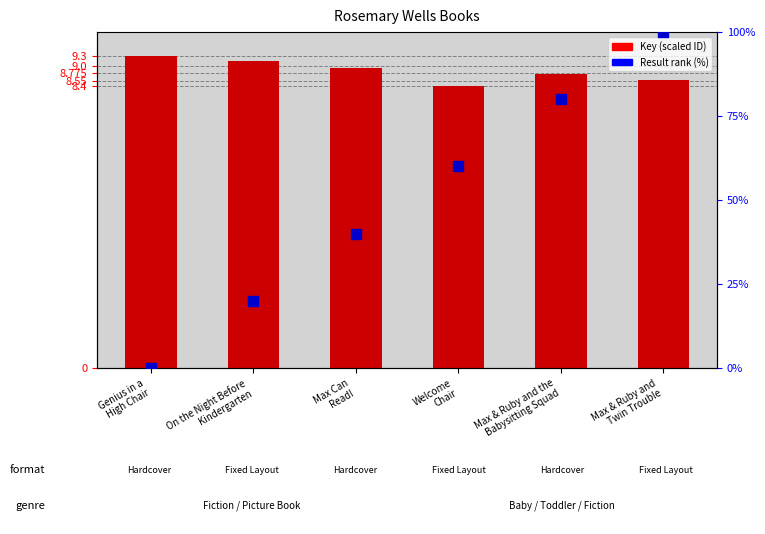

Is the value of Result Rank (%) at Welcome
Chair greater than the value of Key (scaled) at Max Can
Read!?

Yes